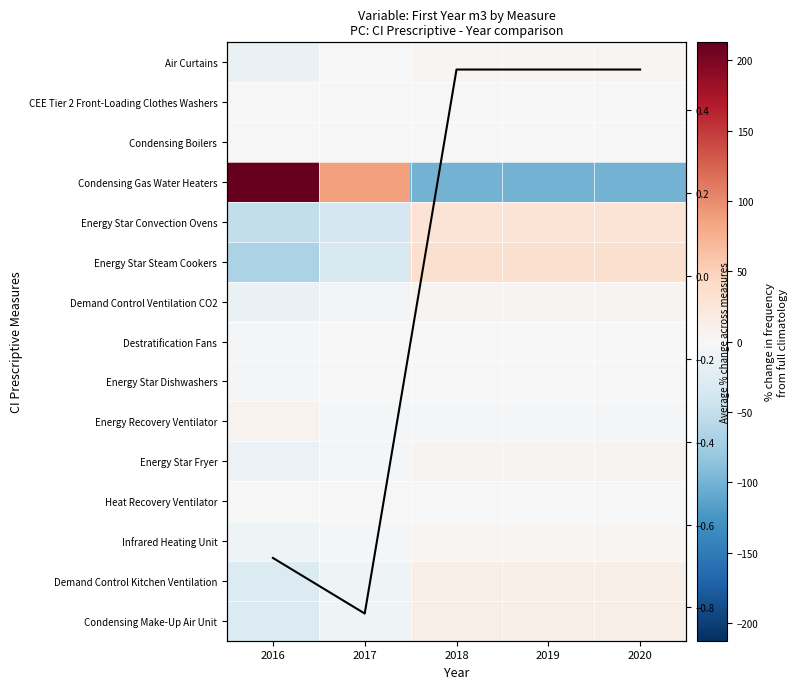

Is the value of Energy Star Convection Ovens at 2017 greater than the value of Condensing Make-Up Air Unit at 2019?

No